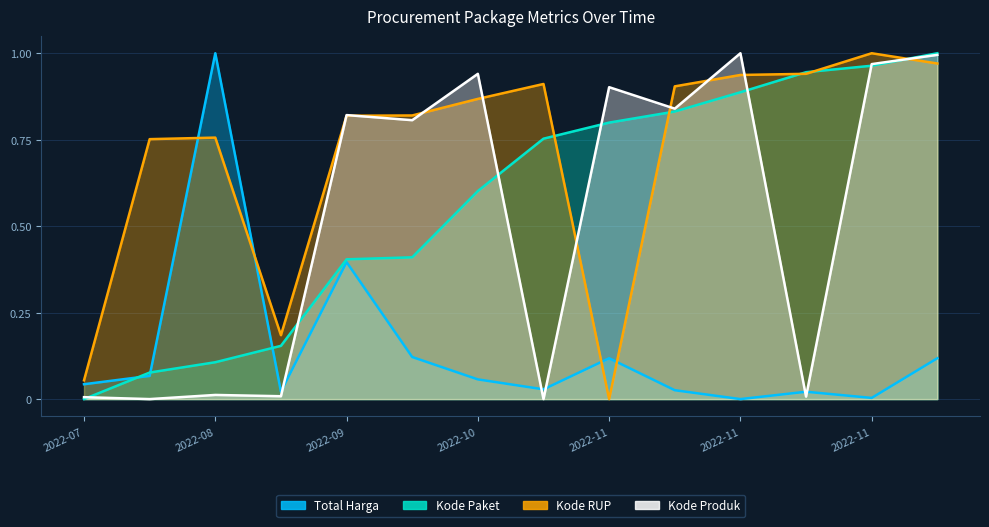

Count the number of data series in this chart.

4